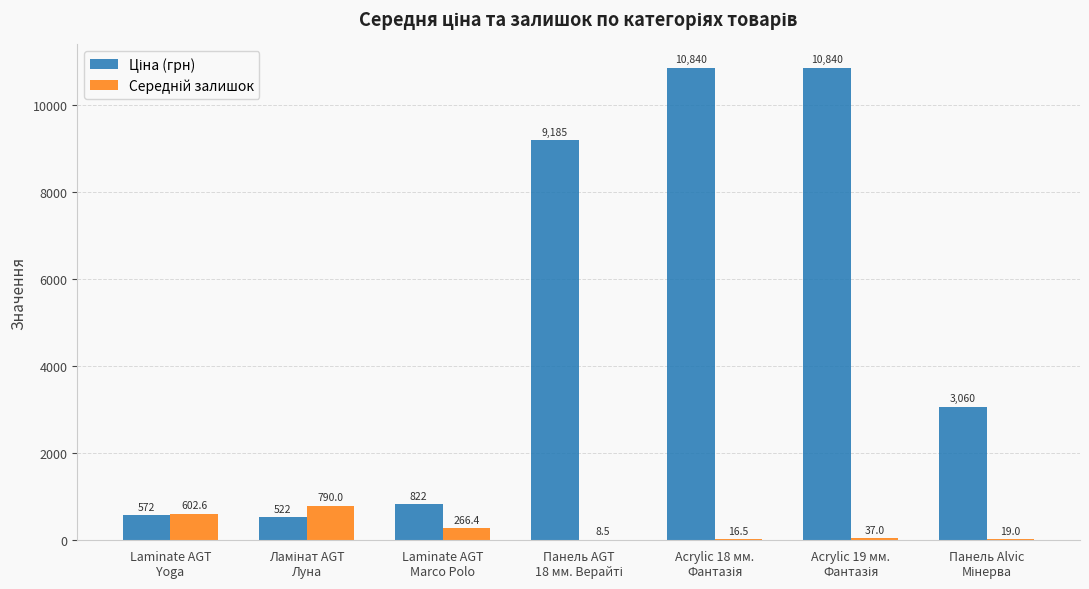

What is the greatest value displayed?

10840.1